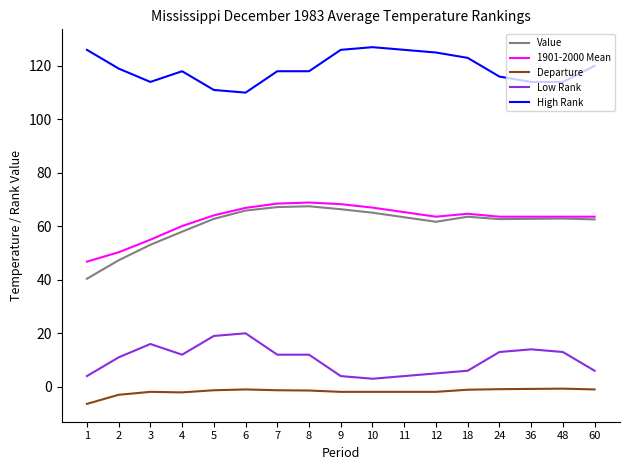

What value does the High Rank series have at 5?

111.0